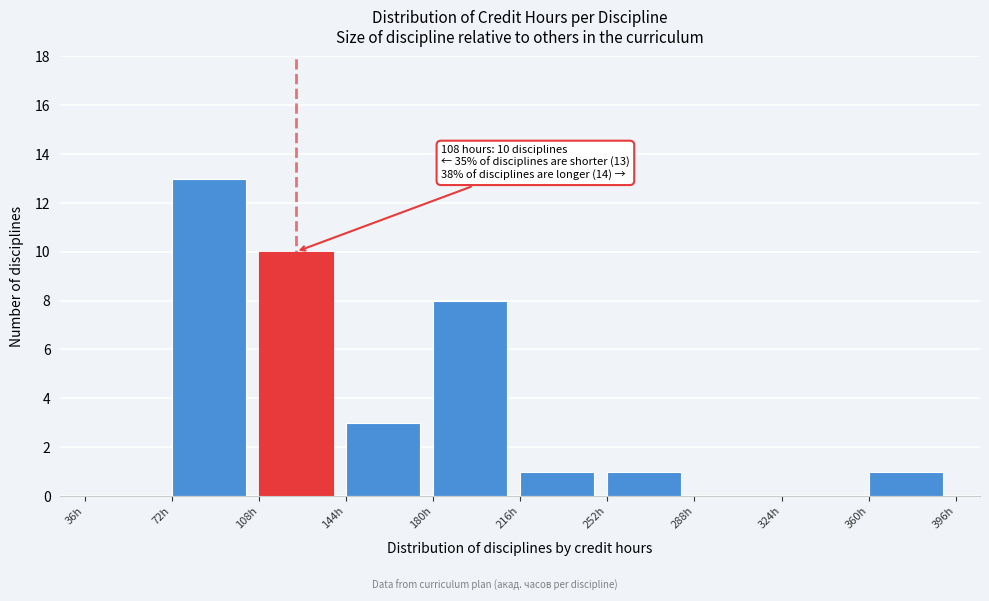

Which range on the x-axis has the tallest bar?

72 to 108